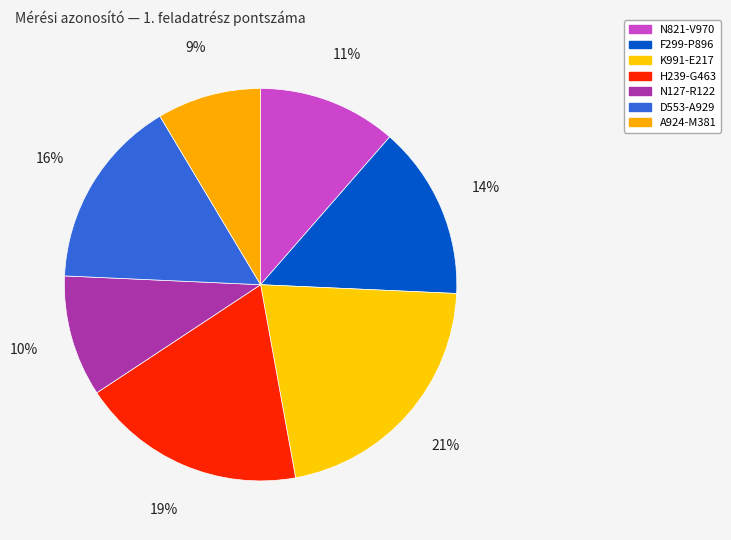

What is the ratio of the value at N127-R122 to the value at N821-V970?

0.9